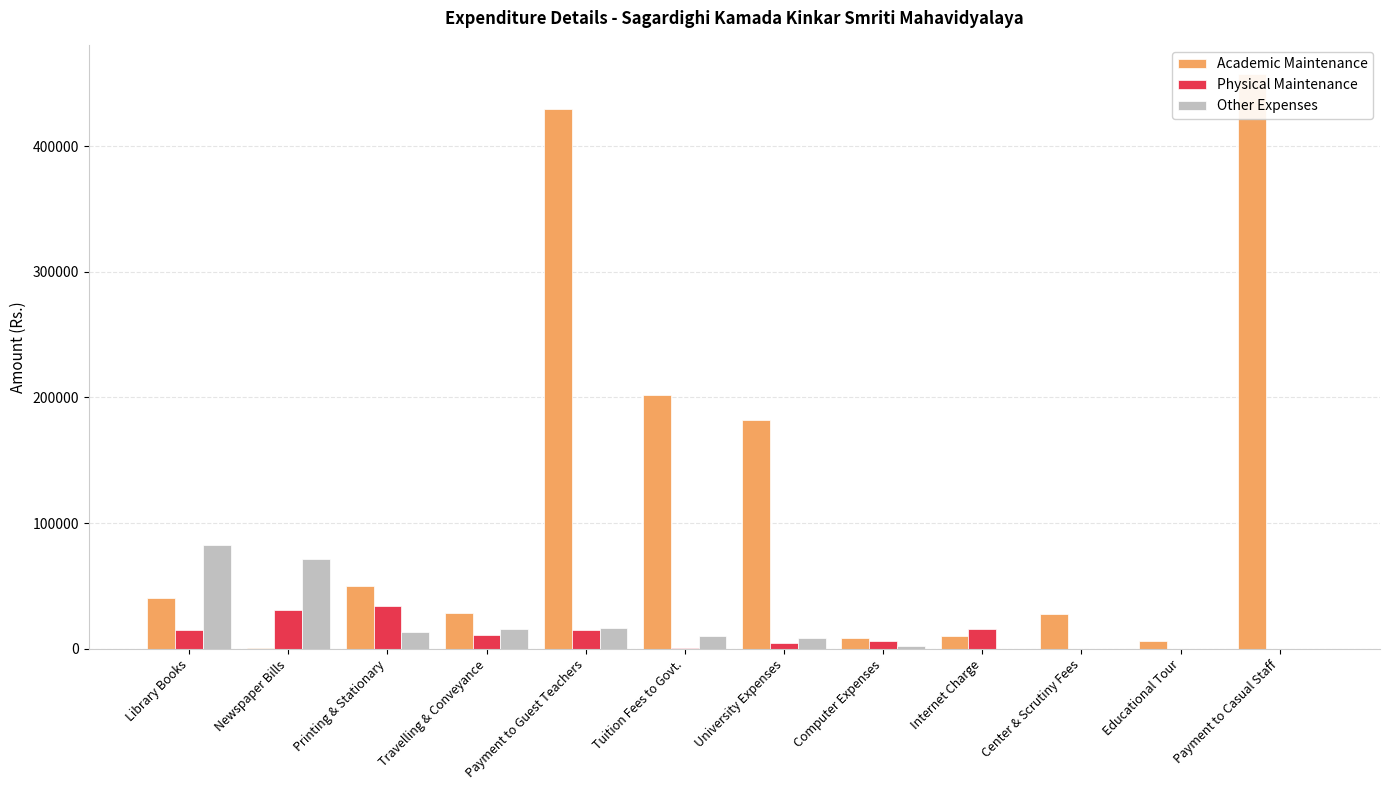

Reading left to right, what are all the values shown in this chart?

Academic Maintenance: Library Books=40493.0	Newspaper Bills=750.0	Printing & Stationary=50103.0	Travelling & Conveyance=28261.0	Payment to Guest Teachers=430000.0	Tuition Fees to Govt.=202258.0	University Expenses=181720.0	Computer Expenses=8787.0	Internet Charge=9900.0	Center & Scrutiny Fees=27235.0	Educational Tour=6000.0	Payment to Casual Staff=458000.0
Physical Maintenance: Library Books=14900.0	Newspaper Bills=30650.0	Printing & Stationary=34037.0	Travelling & Conveyance=10800.0	Payment to Guest Teachers=14839.0	Tuition Fees to Govt.=83.0	University Expenses=4575.6	Computer Expenses=6000.0	Internet Charge=15575.0	Center & Scrutiny Fees=0.0	Educational Tour=0.0	Payment to Casual Staff=0.0
Other Expenses: Library Books=82875.0	Newspaper Bills=71145.0	Printing & Stationary=12876.0	Travelling & Conveyance=15387.0	Payment to Guest Teachers=16109.0	Tuition Fees to Govt.=10350.0	University Expenses=8659.0	Computer Expenses=2000.0	Internet Charge=0.0	Center & Scrutiny Fees=0.0	Educational Tour=0.0	Payment to Casual Staff=0.0